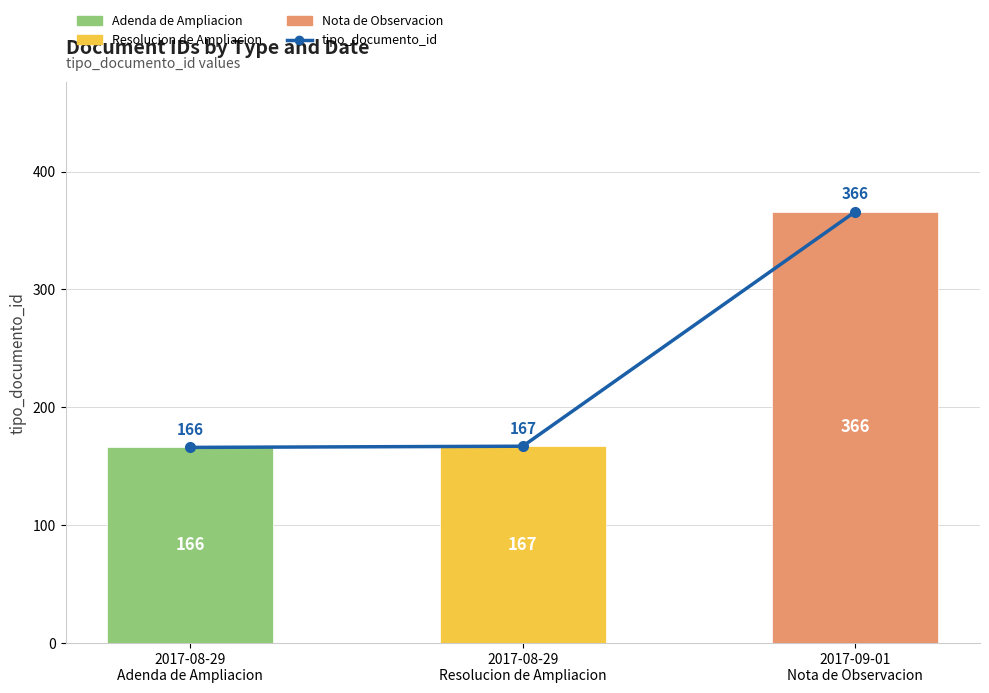

What position from the left is 2017-08-29
Adenda de Ampliacion?

1